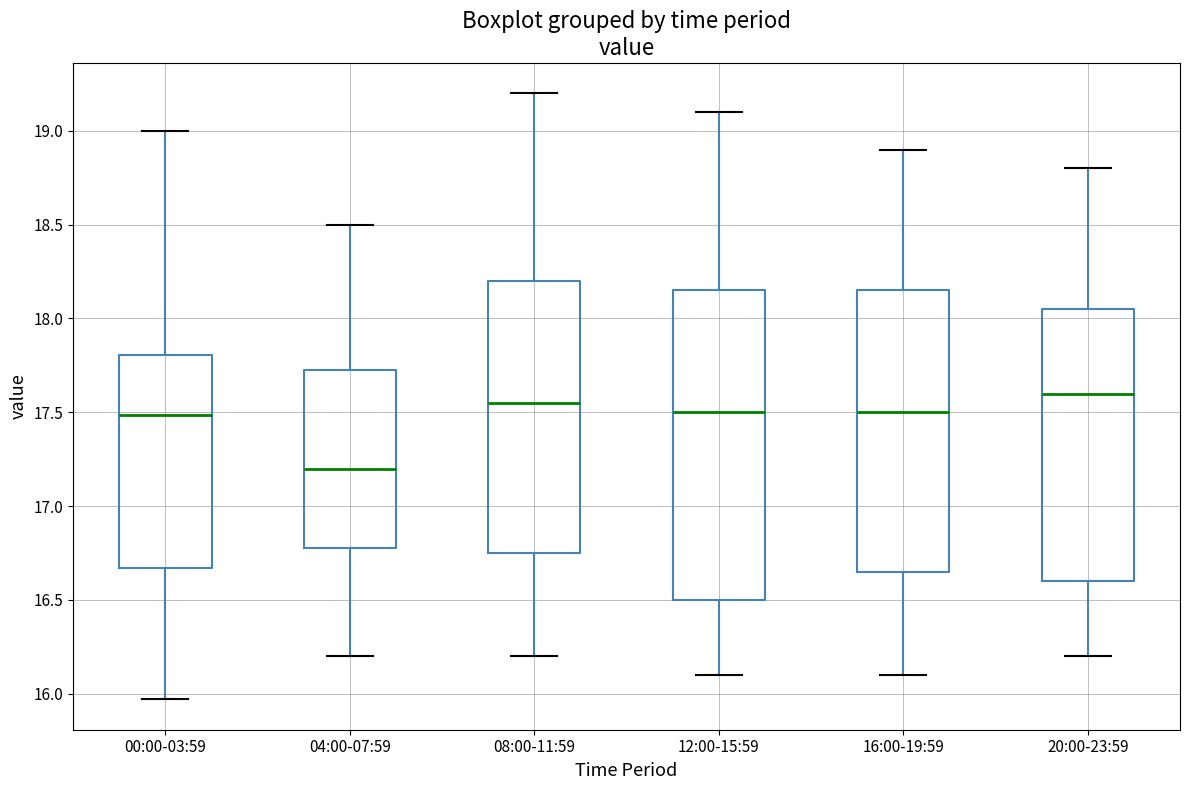

Which box has the highest median line?

20:00-23:59